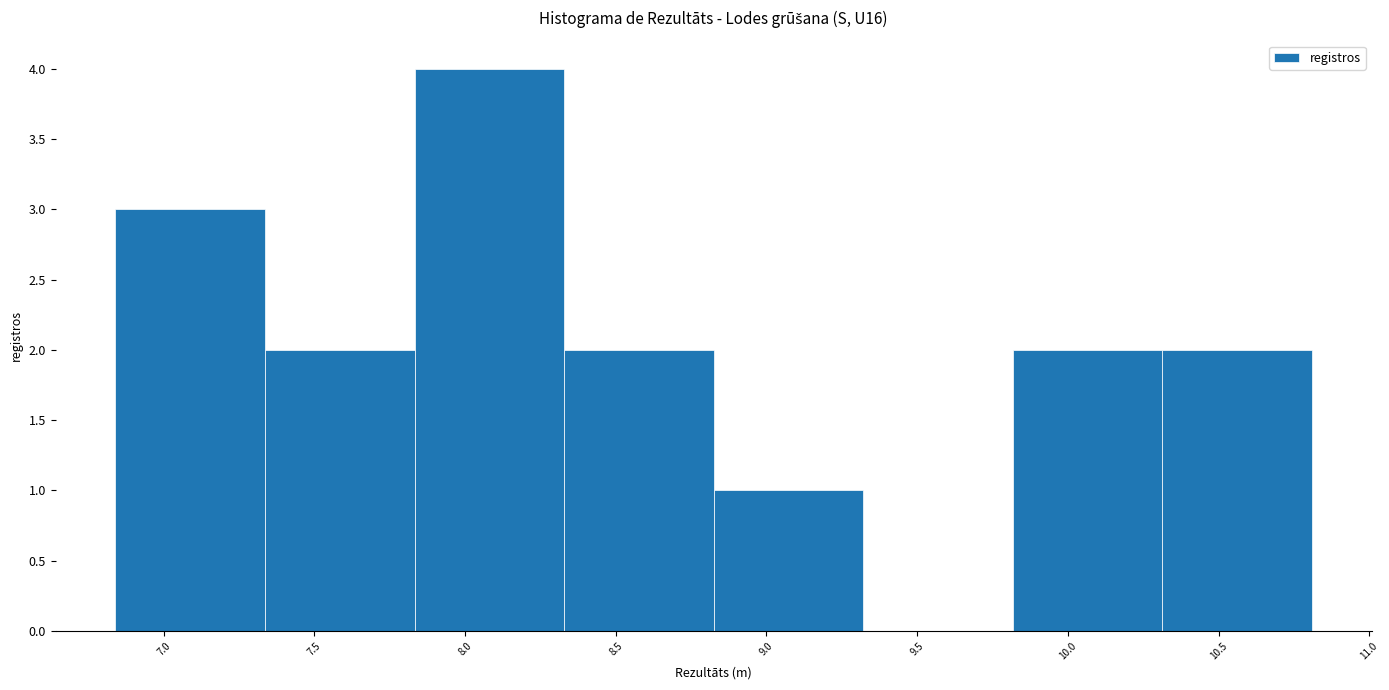

What is the height of the bar covering 8.85 to 9.30 on the x-axis? Neither the bar edges nor the heights are printed on the chart, so give them approximately, as read against the axes.

1